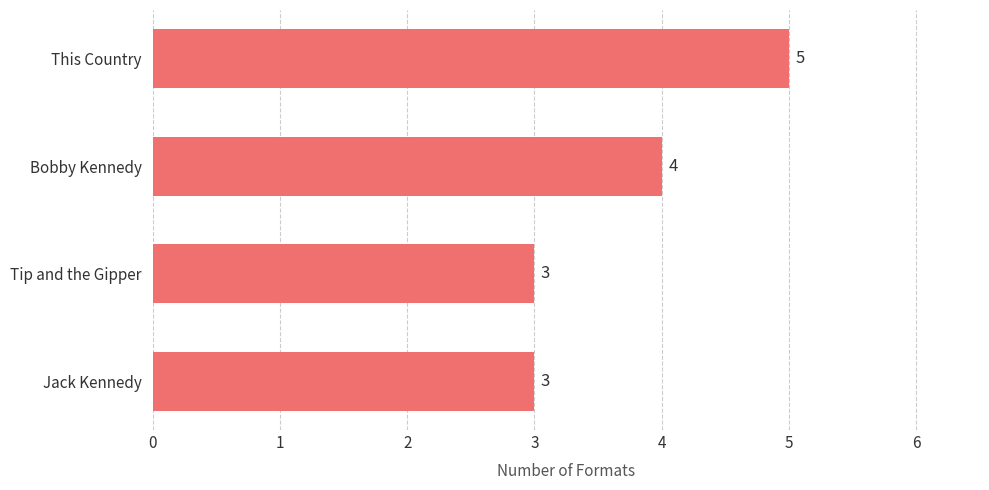

Which has a higher value, This Country or Jack Kennedy?

This Country